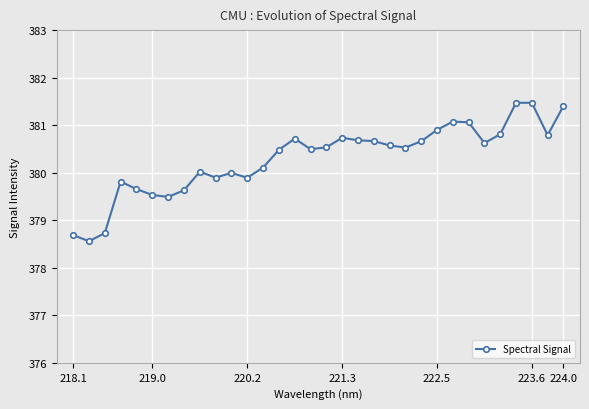

True or false: the data has more than 2 interior local peaks.

True